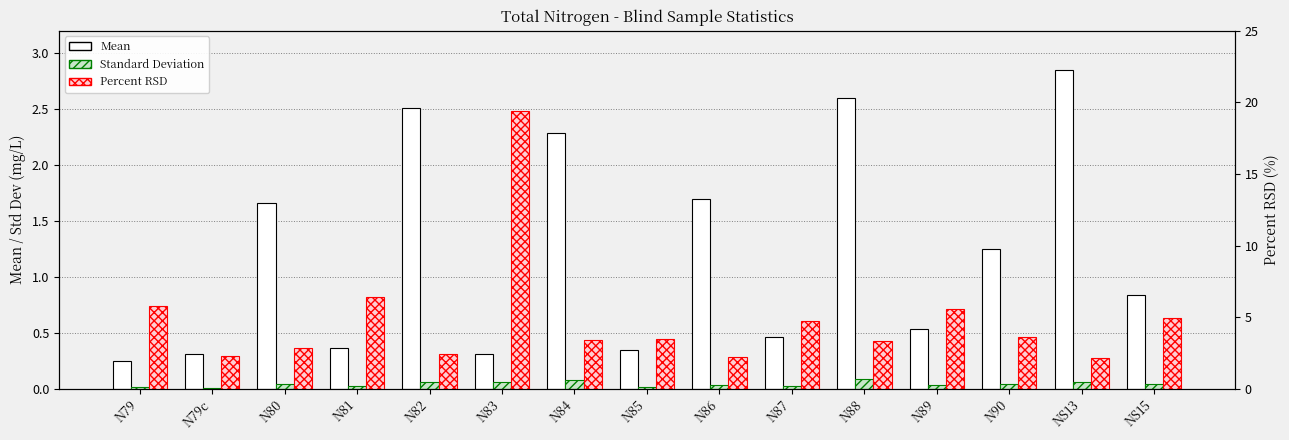

What is the sum of all Standard Deviation values?

0.6